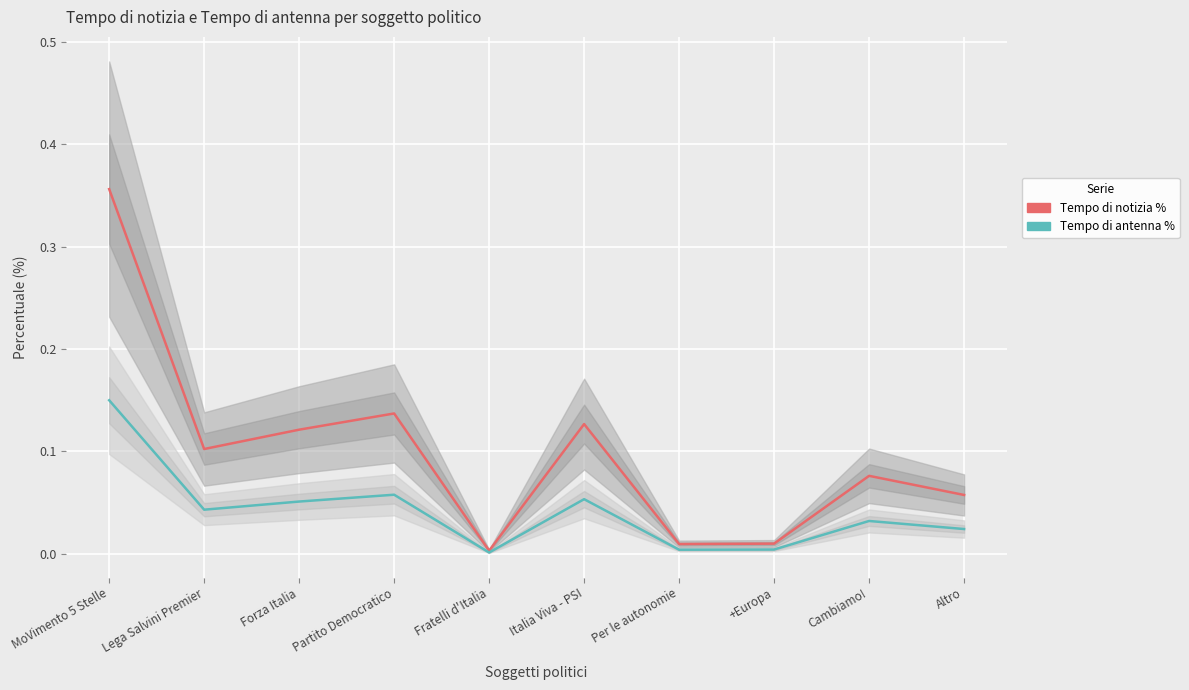

What is the maximum value shown in the chart?

0.4